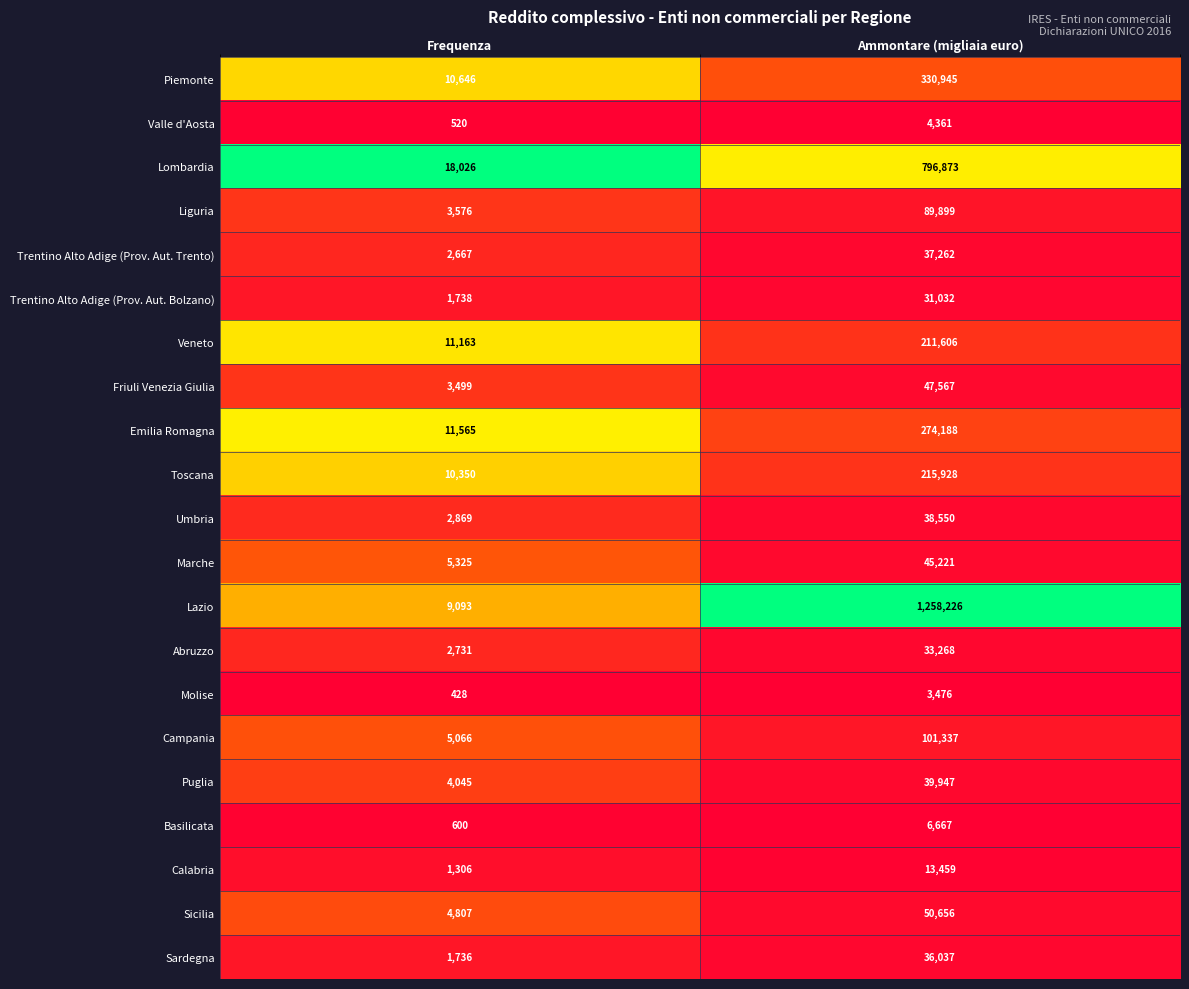

Where is Molise nearest to the value 1952?

Frequenza